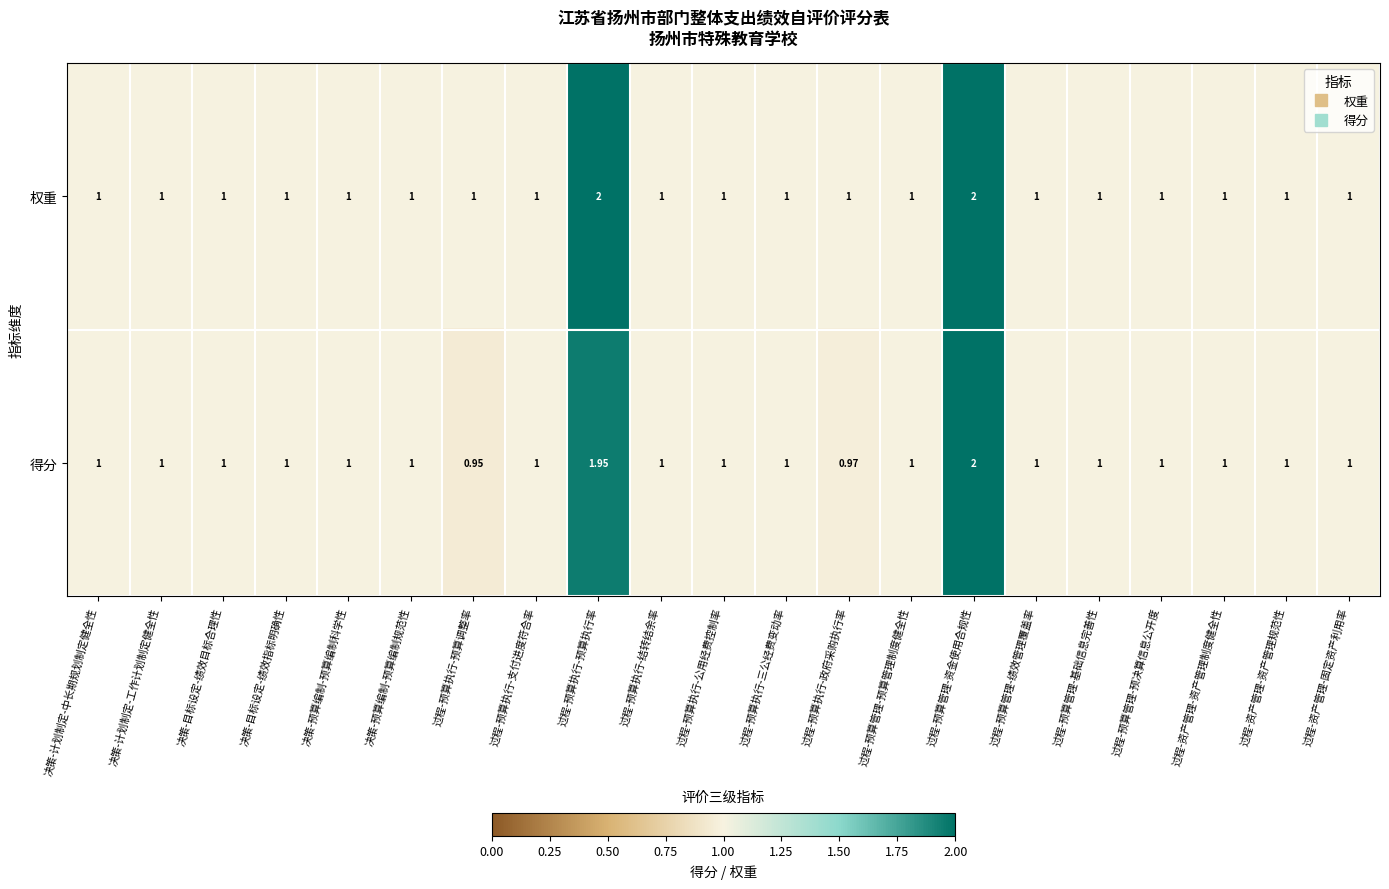

Which series has the largest total across all categories?

权重